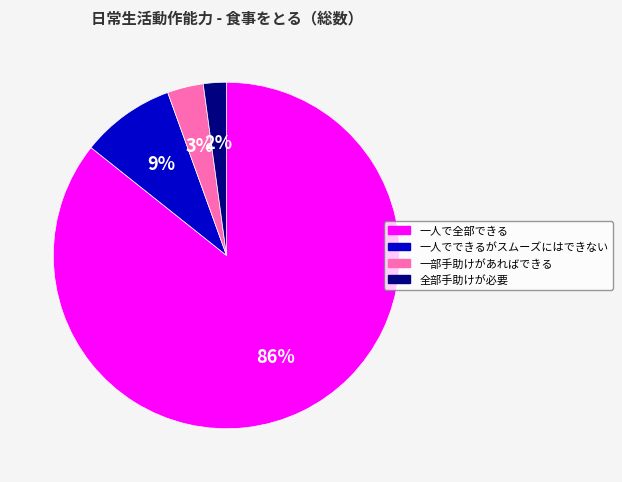

Which category has the smallest portion of the pie?

全部手助けが必要